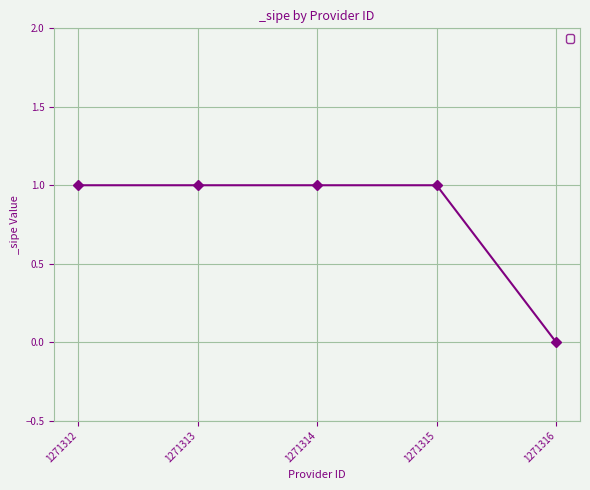

Approximately how many times larger is the value at 1271314 compared to 1271312?

1.0